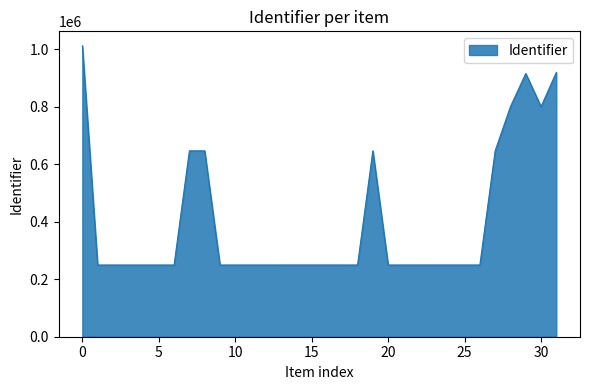

What is the smallest value displayed?

249385